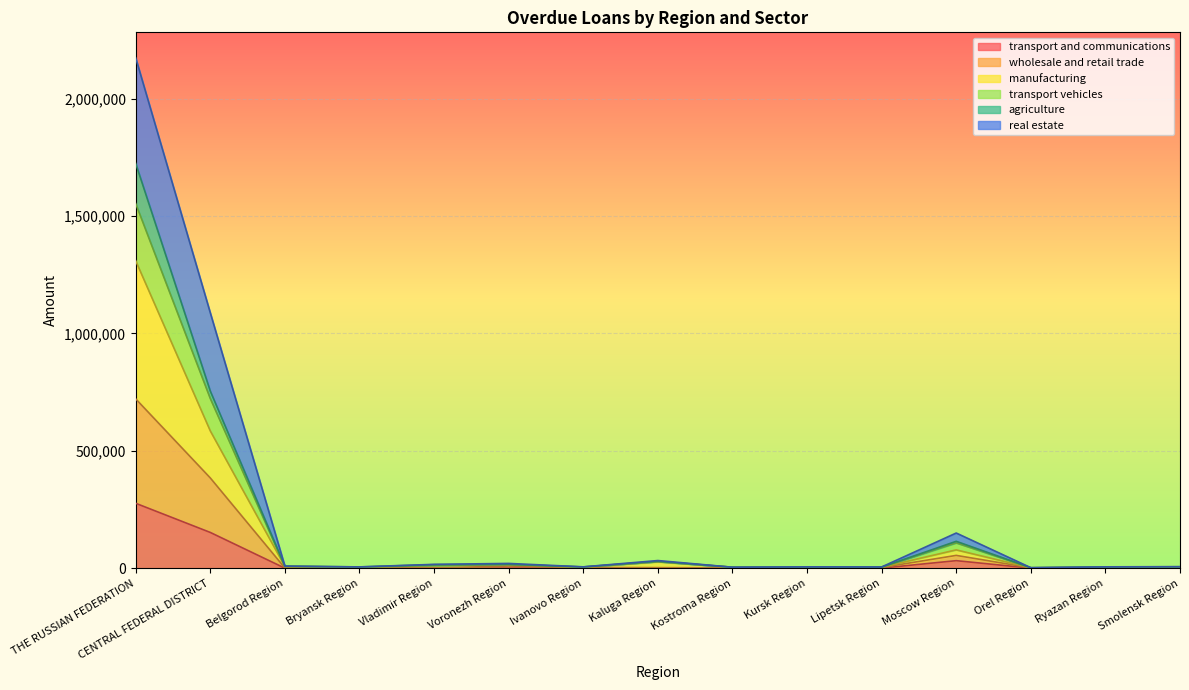

Does the chart display data point markers on the line(s)?

No